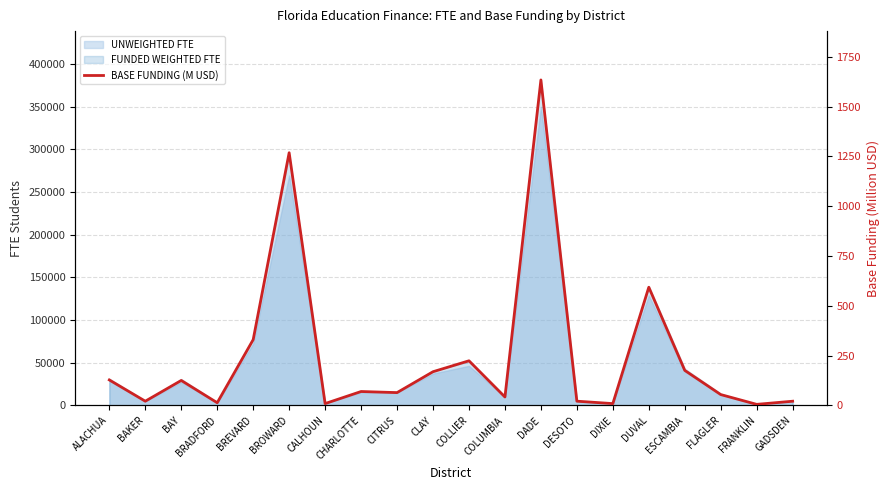

Count the number of values greater than 69.

10